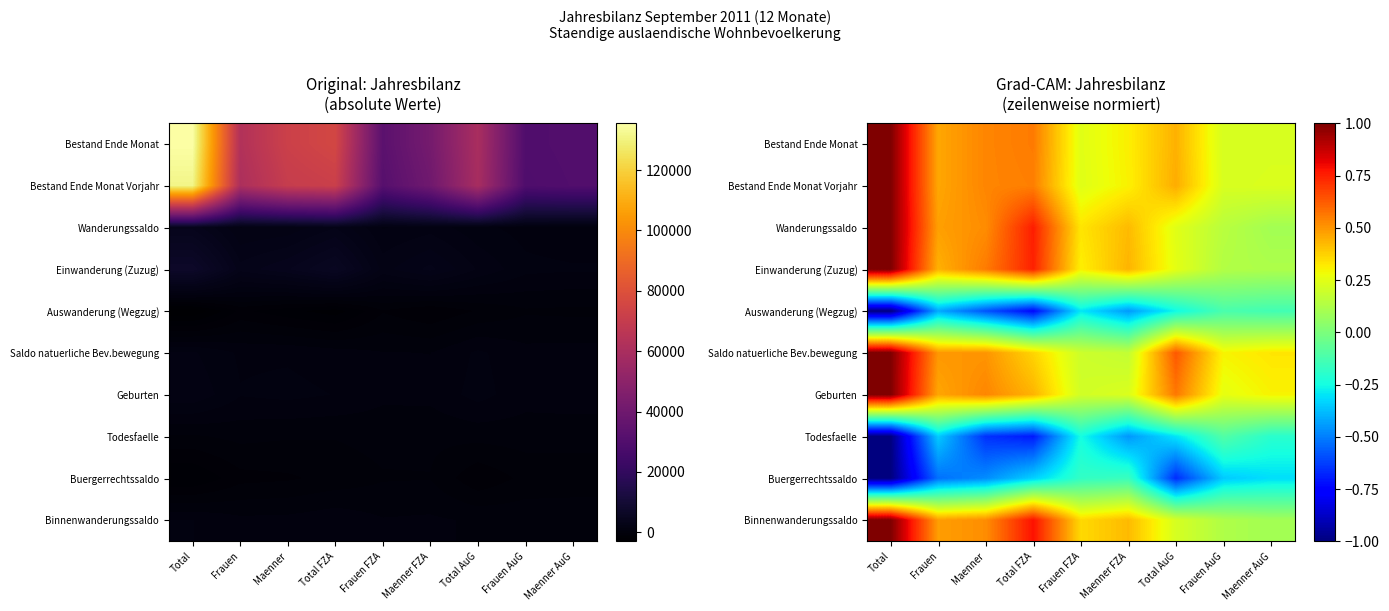

At which category is the sum across all series the highest?

Total